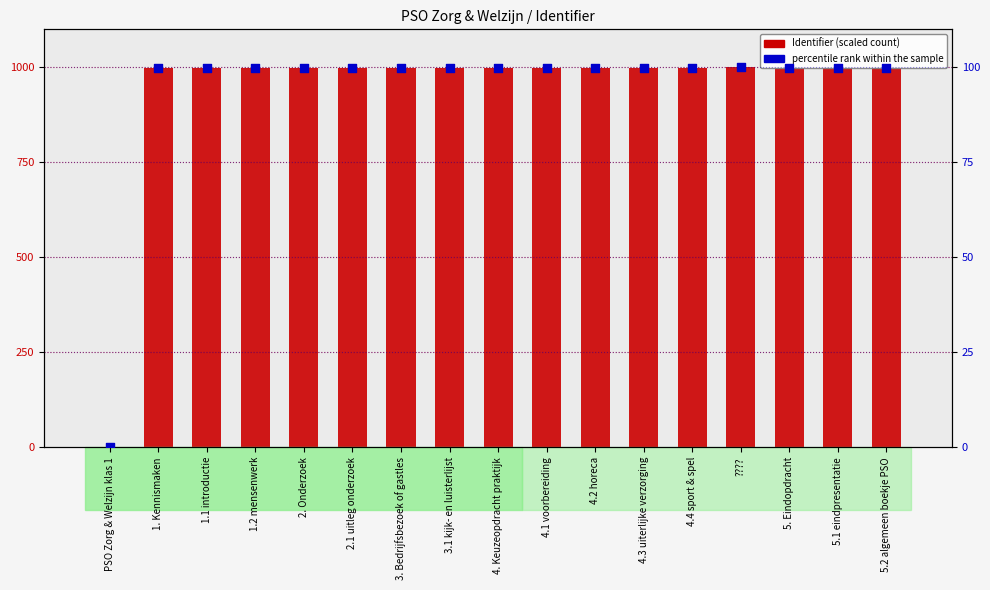

What is the total value across all series at 5. Eindopdracht?

1097.8